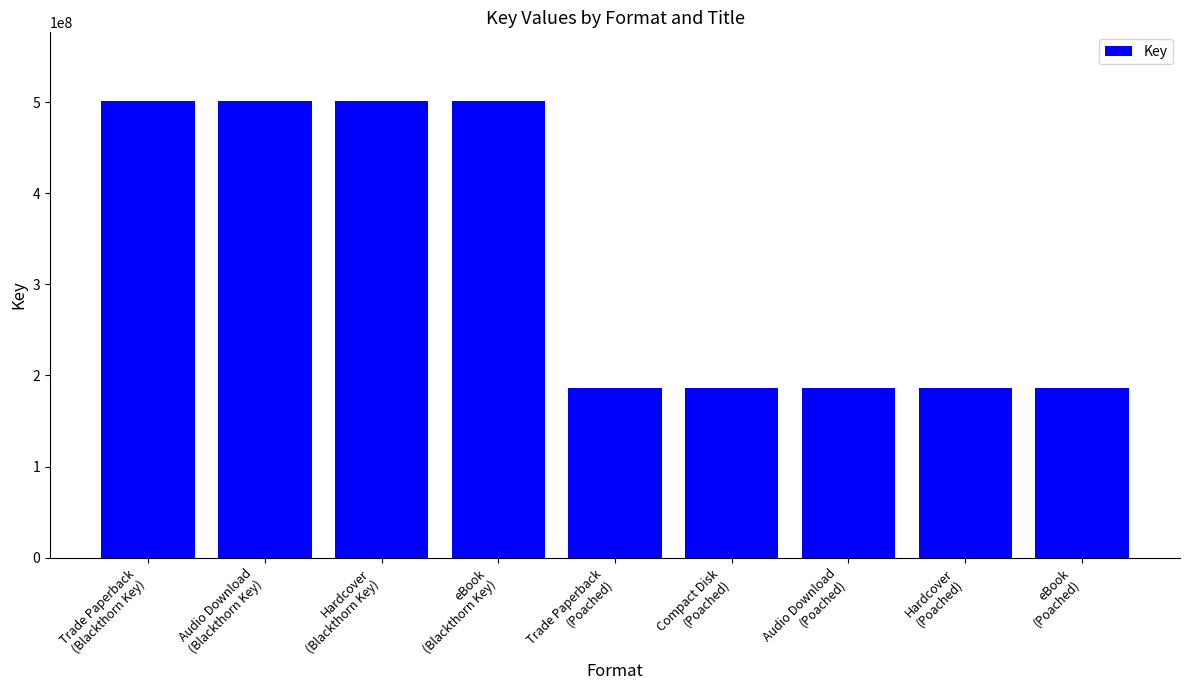

What is the label of the 9th bar from the left?

eBook
(Poached)